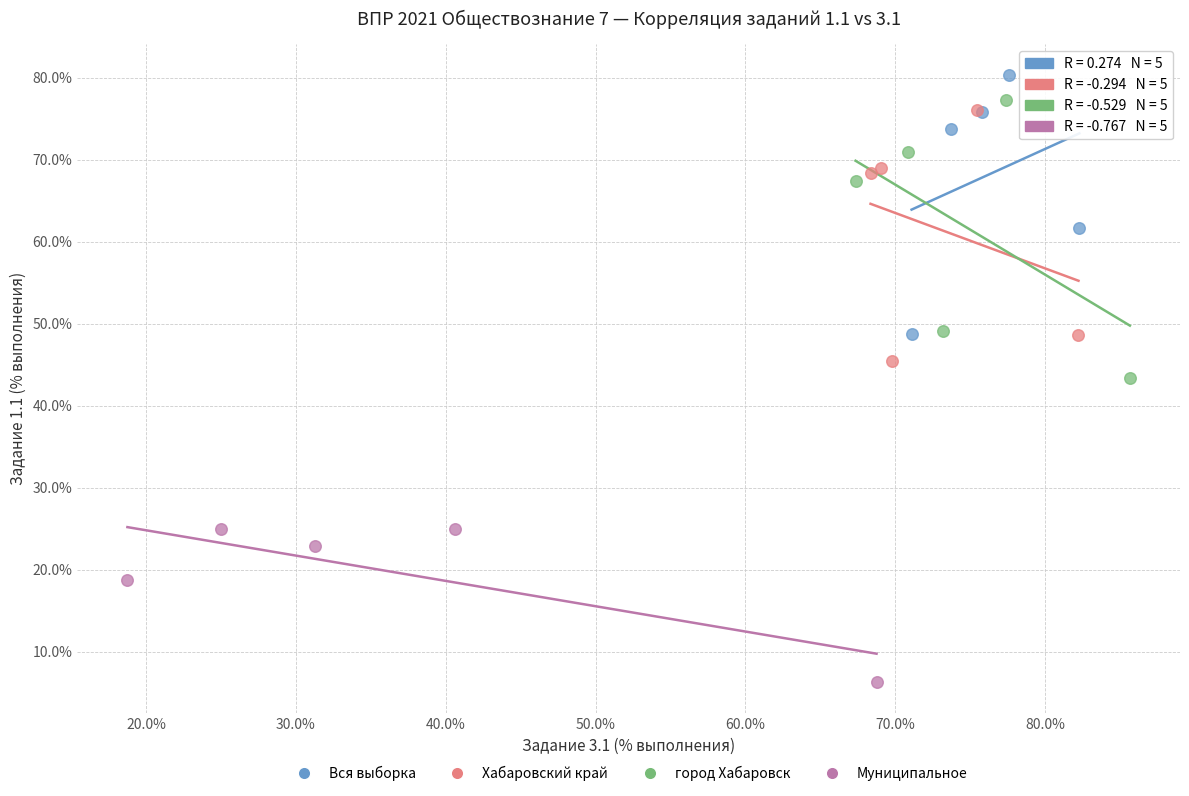

Which series reaches the minimum Y coordinate?

Муниципальное